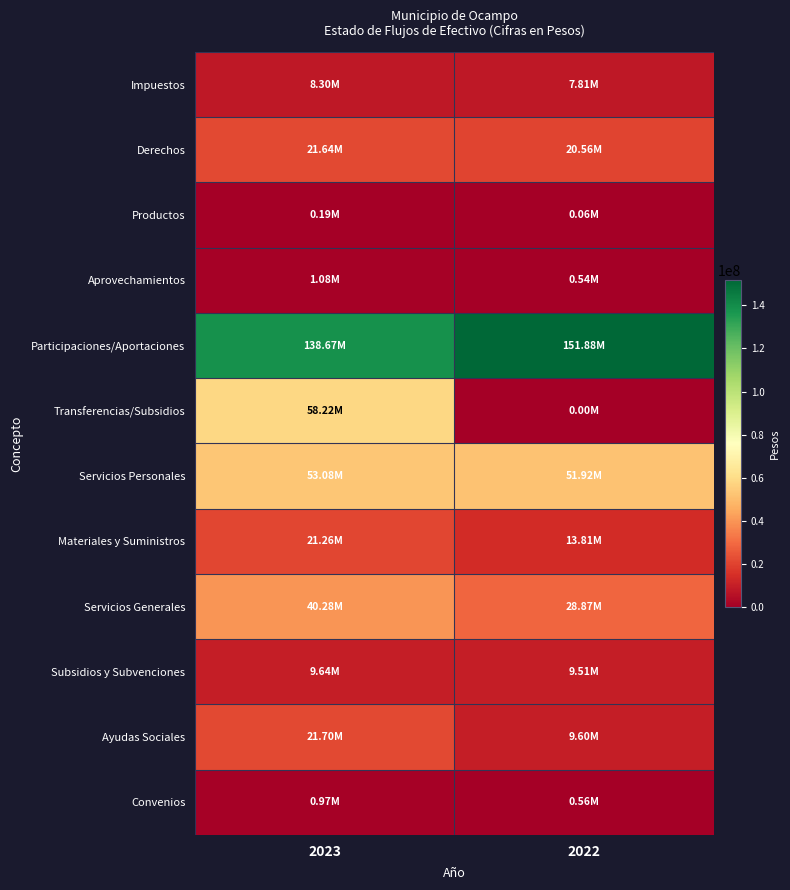

What is the greatest value displayed?

151881873.9